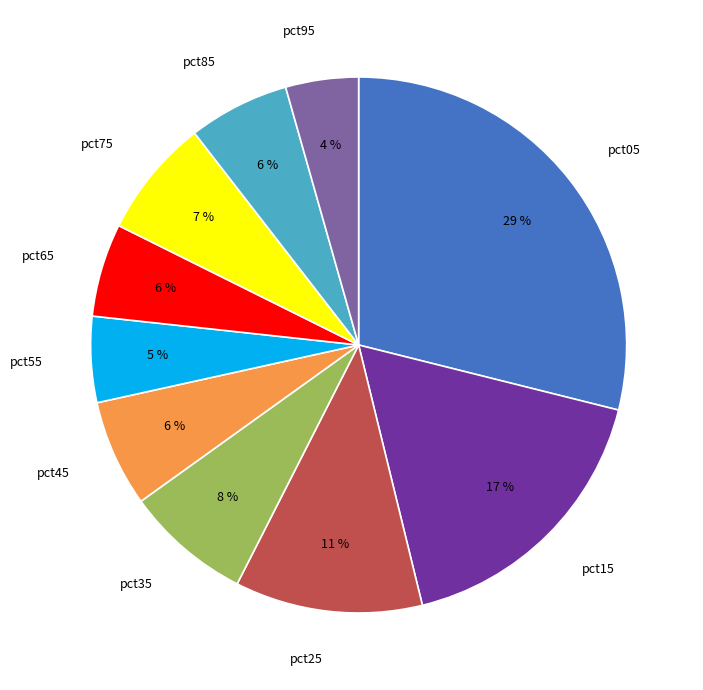

To the nearest percent, what percentage of the pie is pct45?

6%